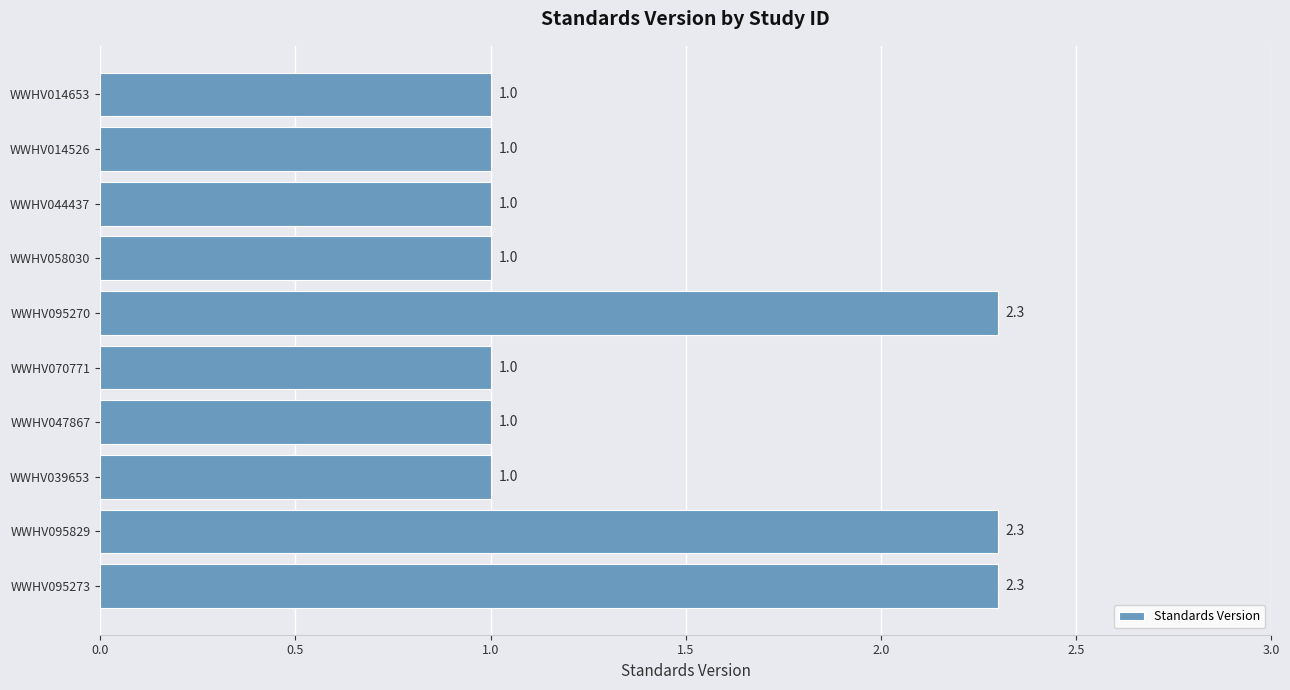

What is the minimum value shown in the chart?

1.0